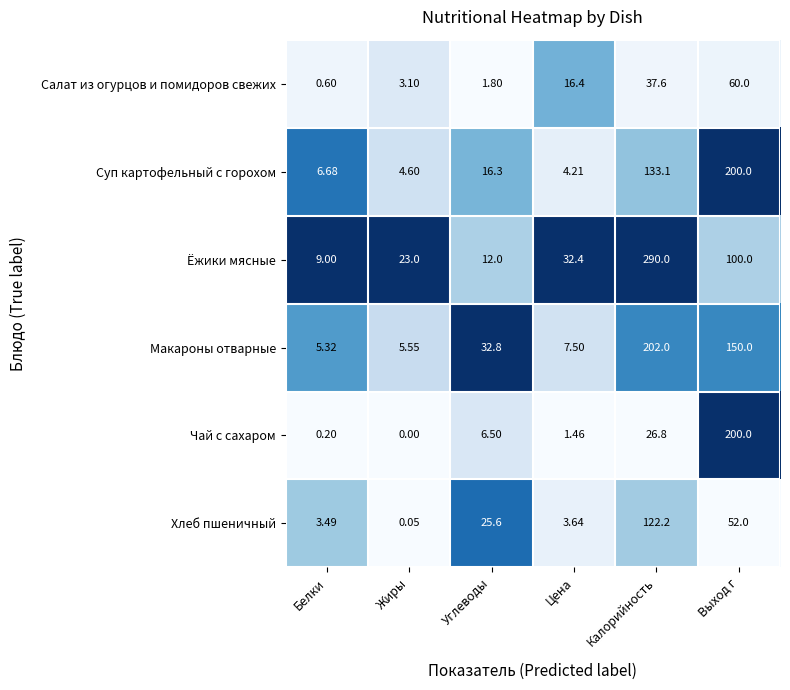

At which label does Суп картофельный с горохом reach its minimum?

Цена